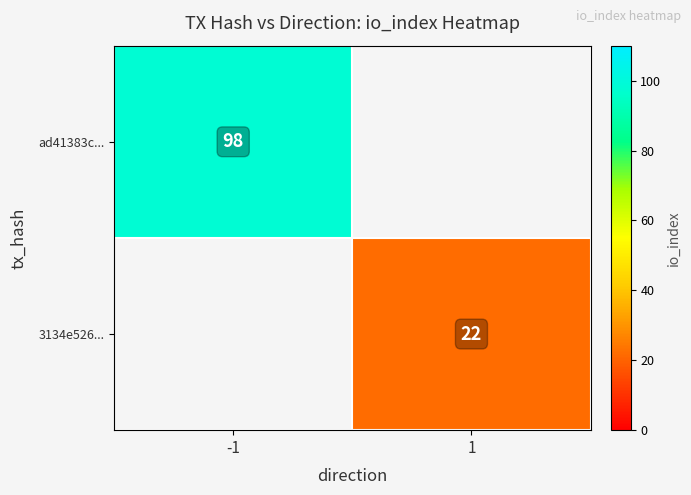

Is it true that ad41383c... equals 47 at -1?

False